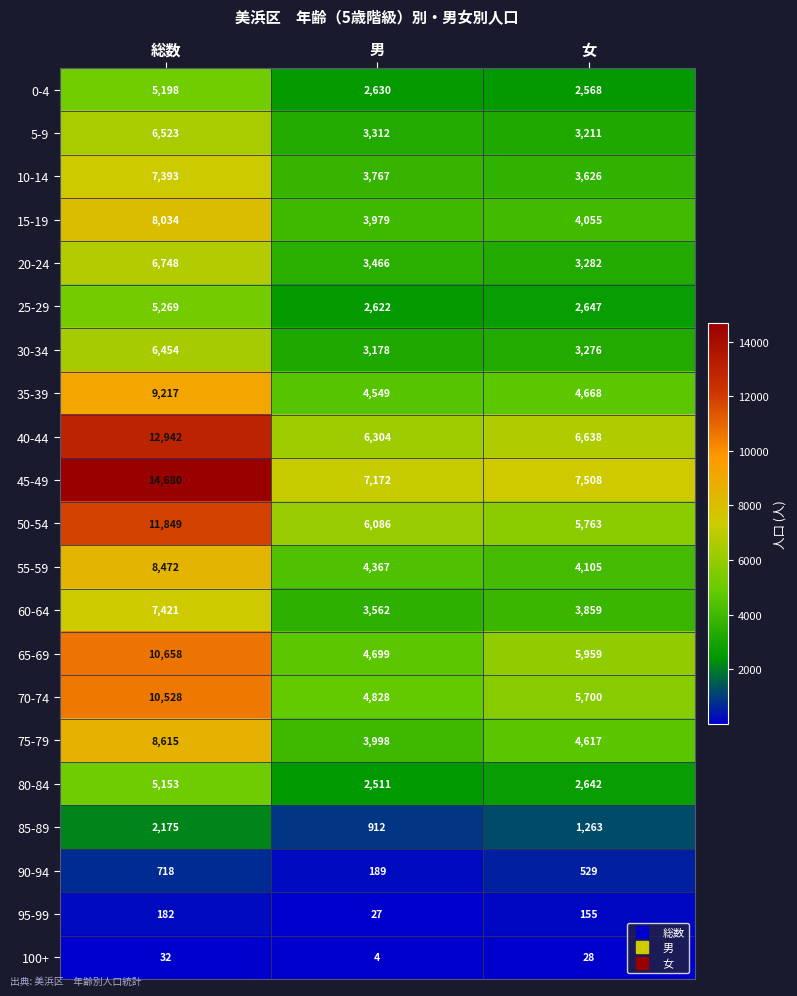

At which category is the sum across all series the highest?

総数